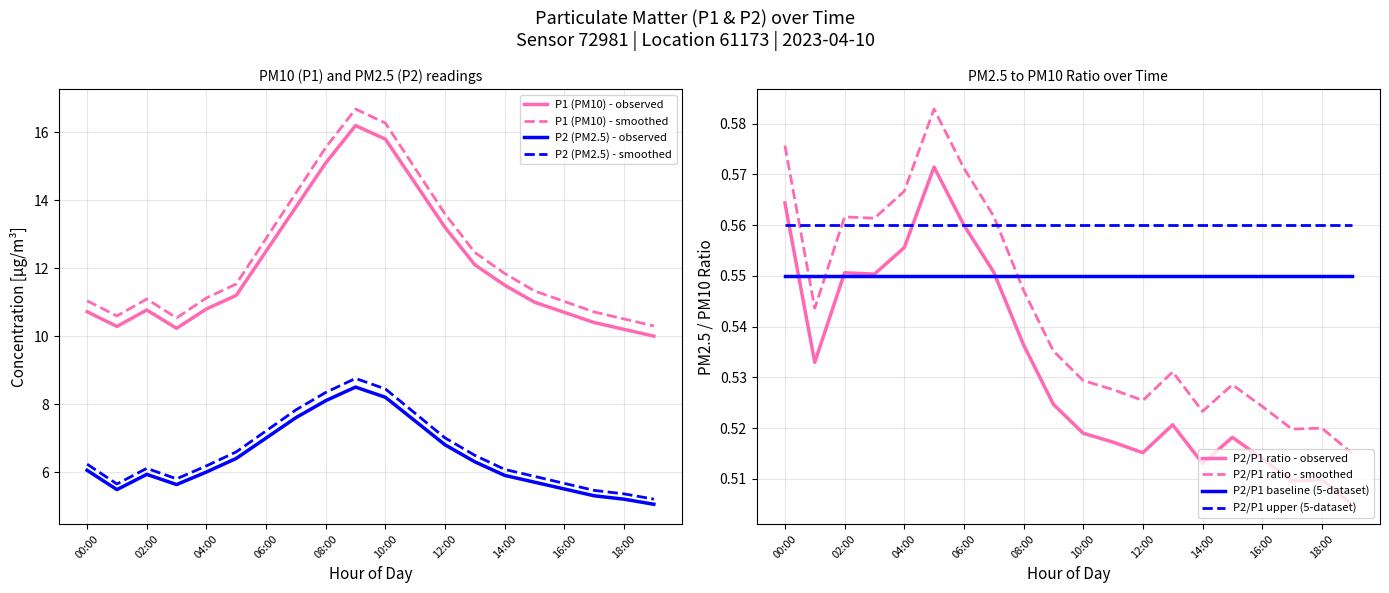

Which has a higher value, 17:00 or 19:00?

17:00